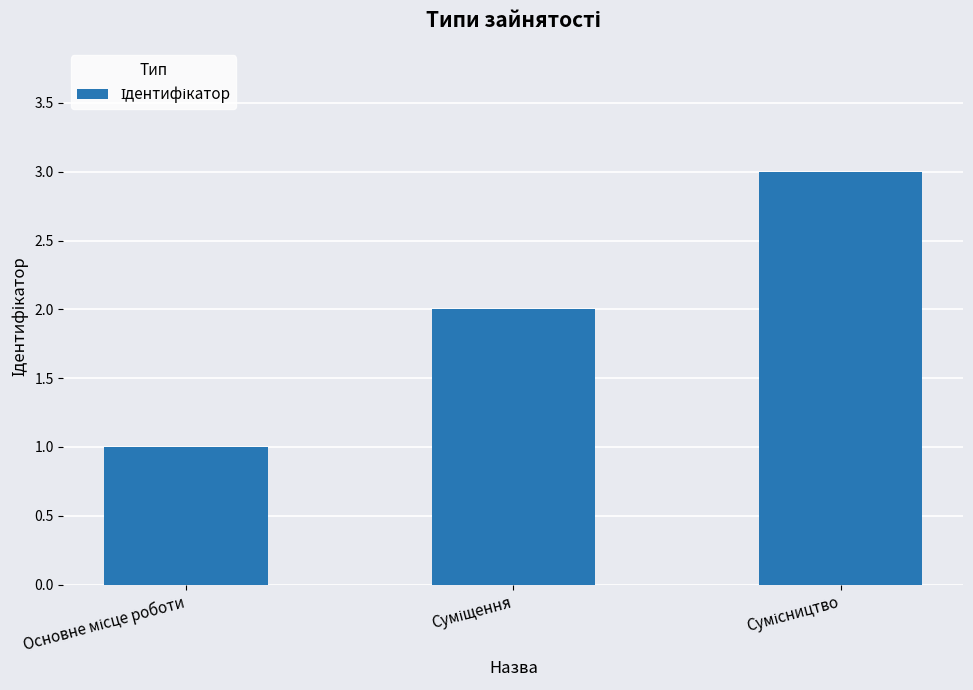

What is the sum of all values?

6